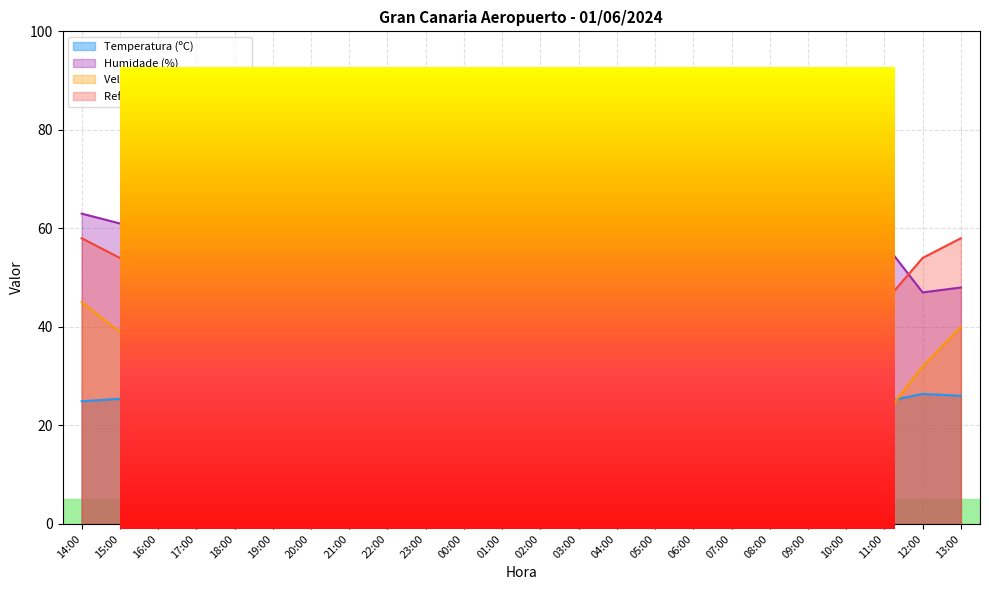

Is it true that Humidade (%) equals 118.0 at 22:00?

False